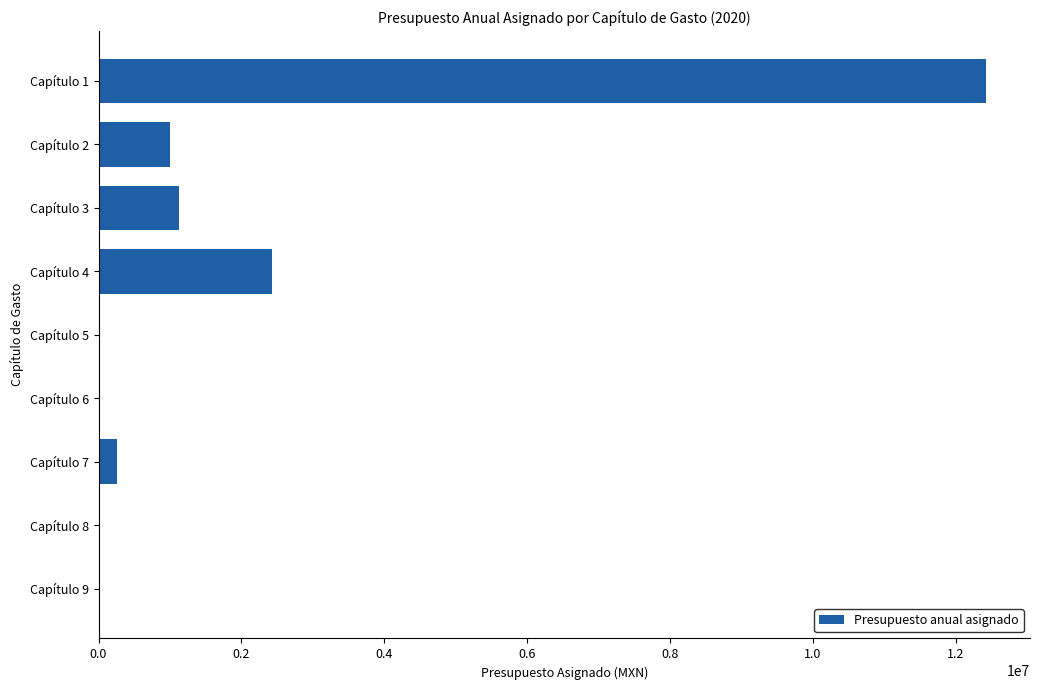

What is the change in value from Capítulo 4 to Capítulo 6?

-2433134.0